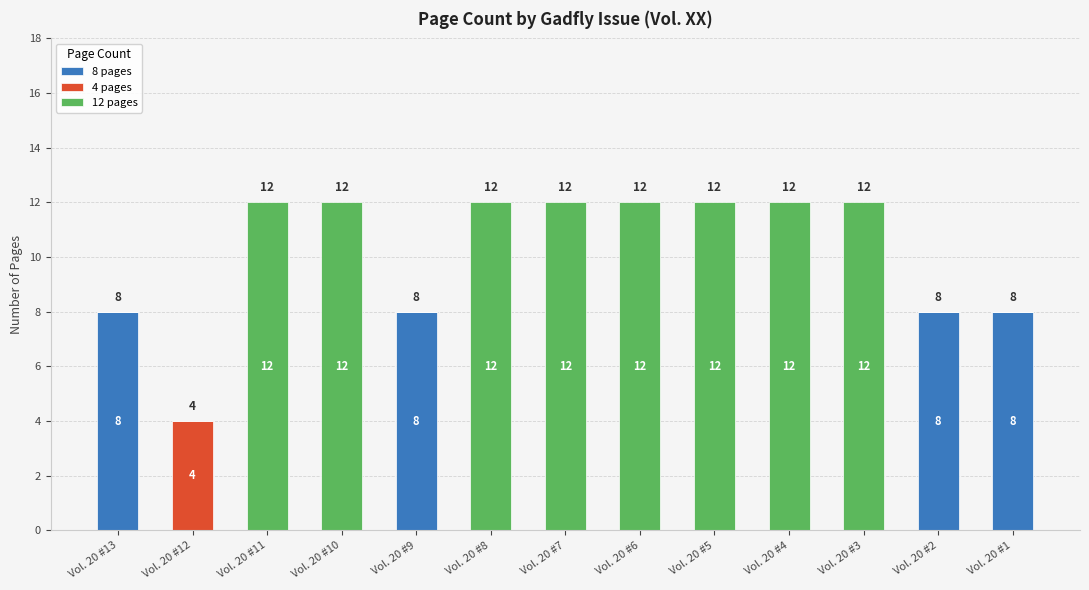

What is the sum of the 8 pages values at Vol. 20 #2 and Vol. 20 #8?

8